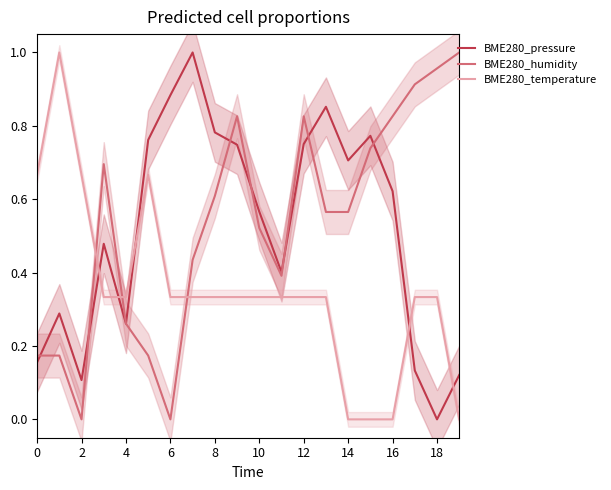

How many lines are shown in the chart?

3